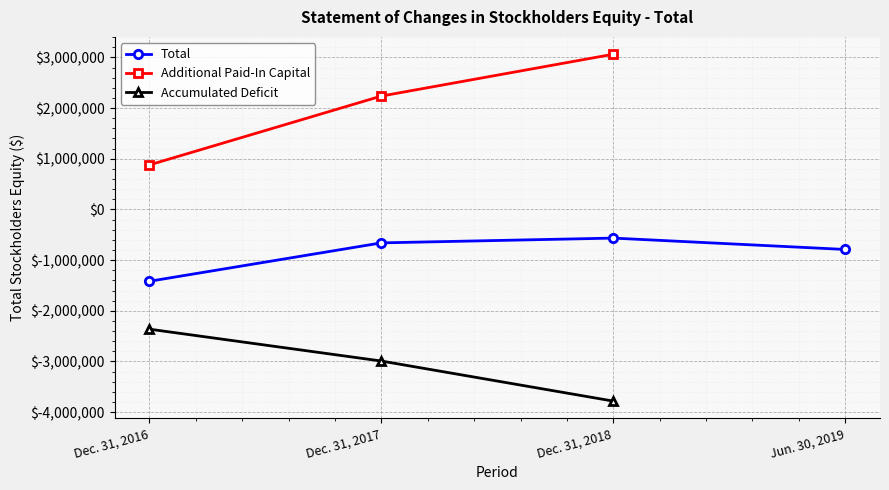

Reading right to left, transcribe all the data shown in this chart.

Jun. 30, 2019=-790286	Dec. 31, 2018=-565933	Dec. 31, 2017=-660230	Dec. 31, 2016=-1417890